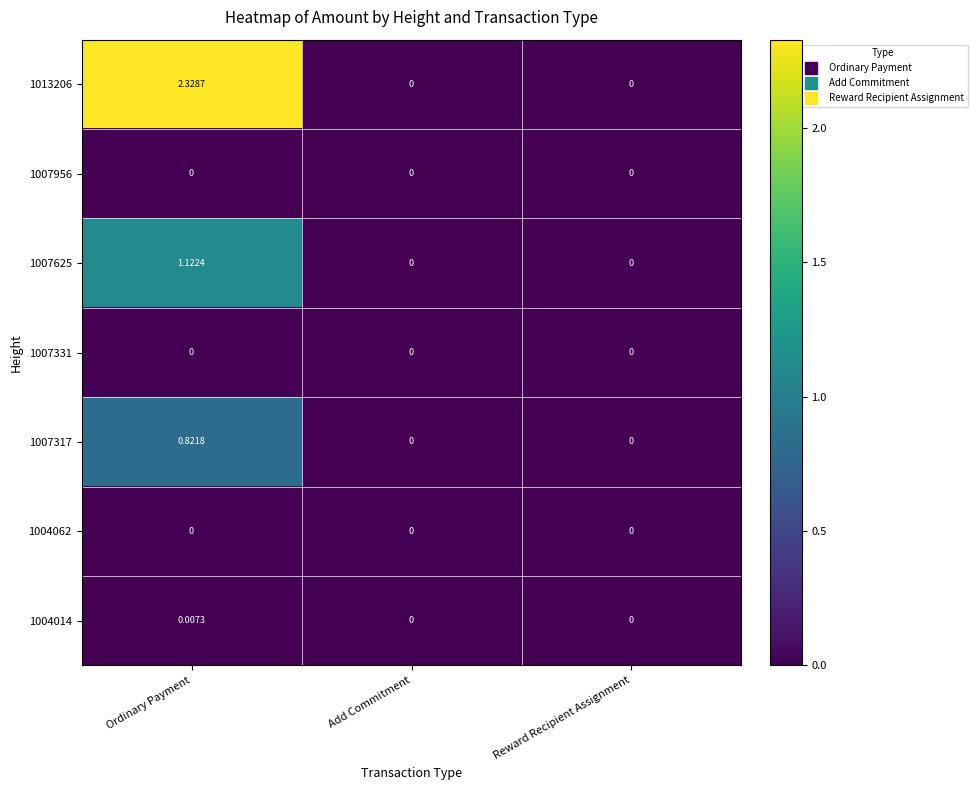

At how many categories does at least one series exceed 1?

1